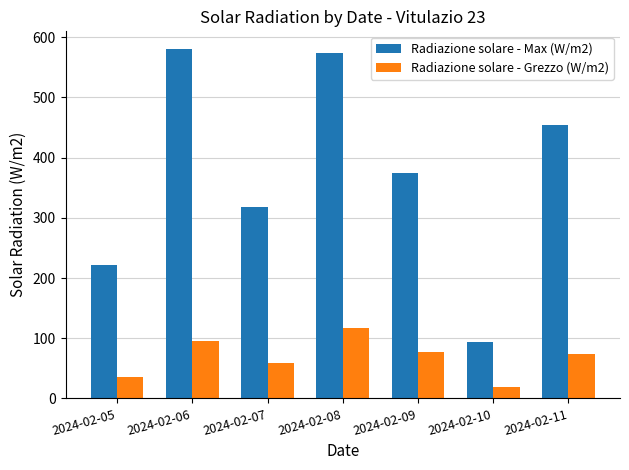

What is the sum of all Radiazione solare - Grezzo (W/m2) values?

477.3